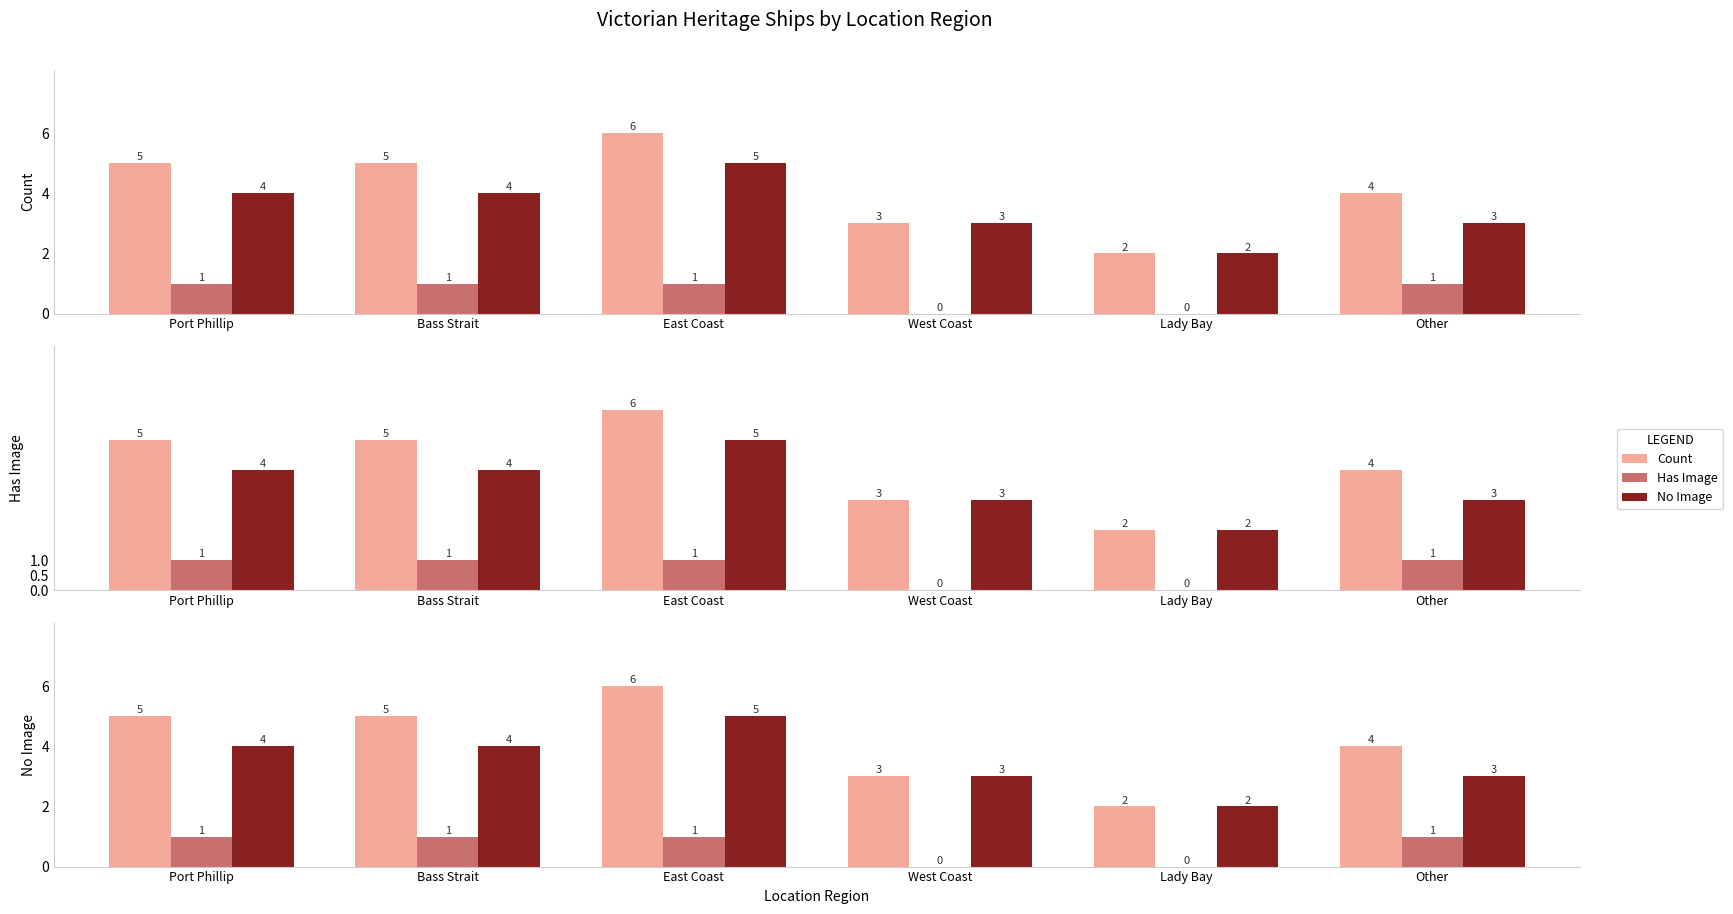

What is the highest value of the Has Image series?

1